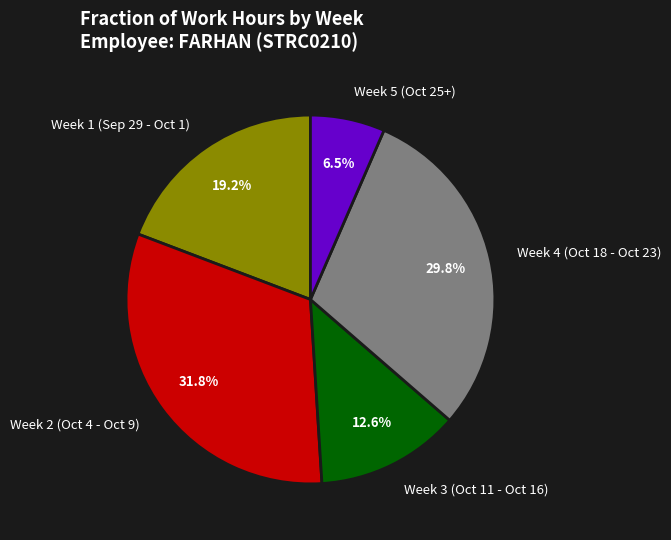

Does any single category account for the majority?

No